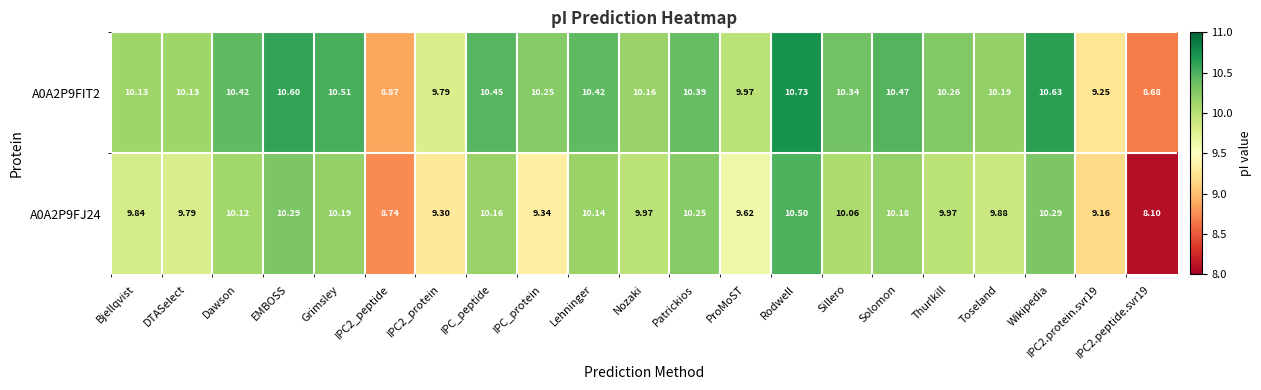

Is the value of A0A2P9FIT2 at IPC_protein greater than the value of A0A2P9FJ24 at Sillero?

Yes